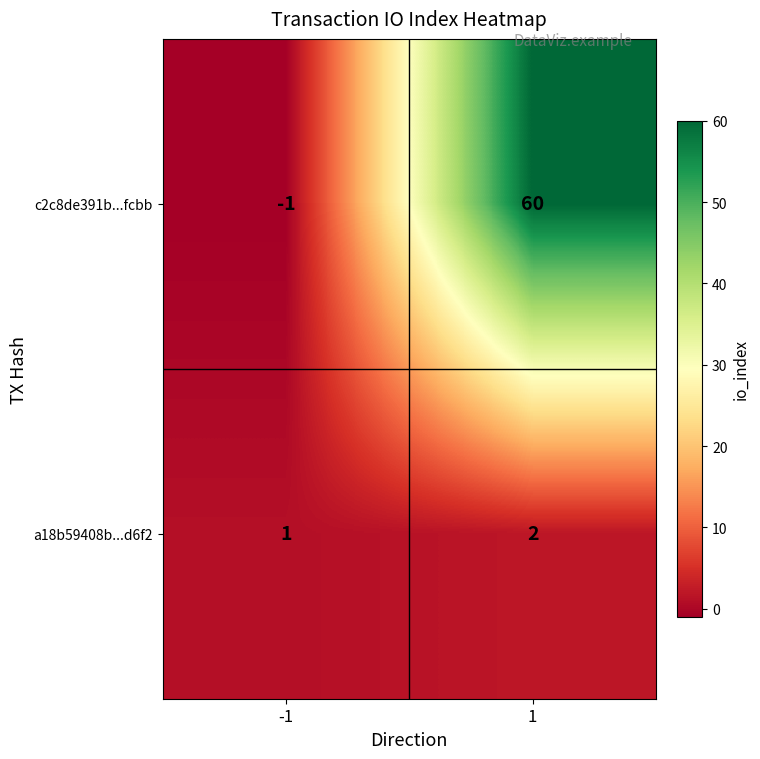

How many data points in c2c8de391b...fcbb are less than 60?

1